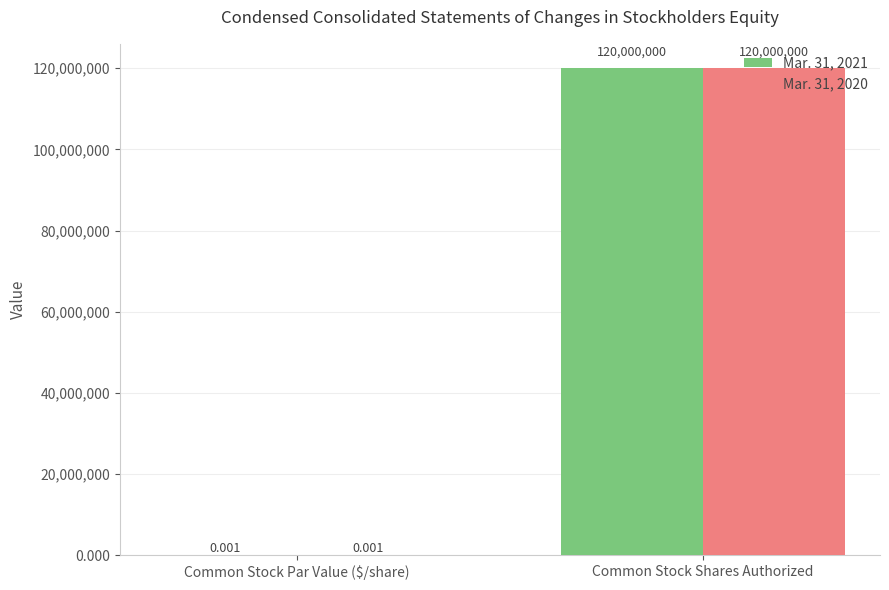

At which category is the sum across all series the highest?

Common Stock Shares Authorized